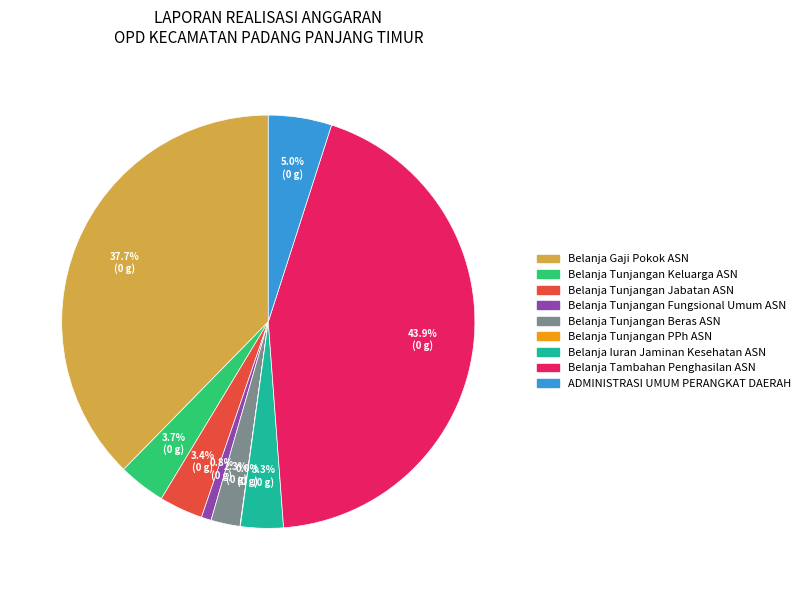

Is the sum of Belanja Gaji Pokok ASN and ADMINISTRASI UMUM PERANGKAT DAERAH greater than half?

No